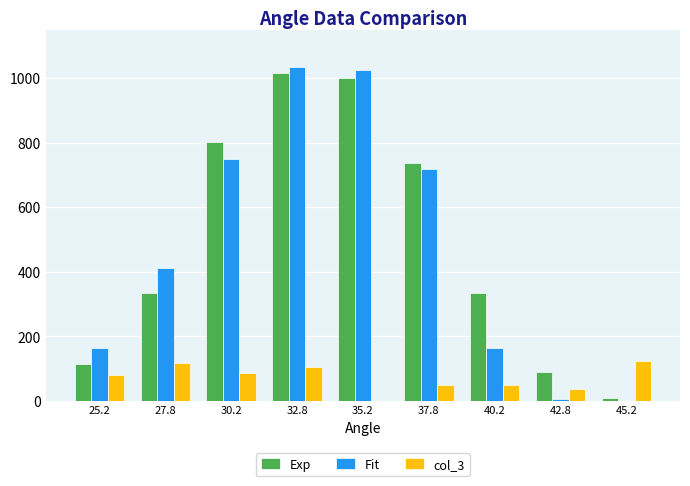

What is the sum of the Fit values at 25.2 and 40.2?

328.0